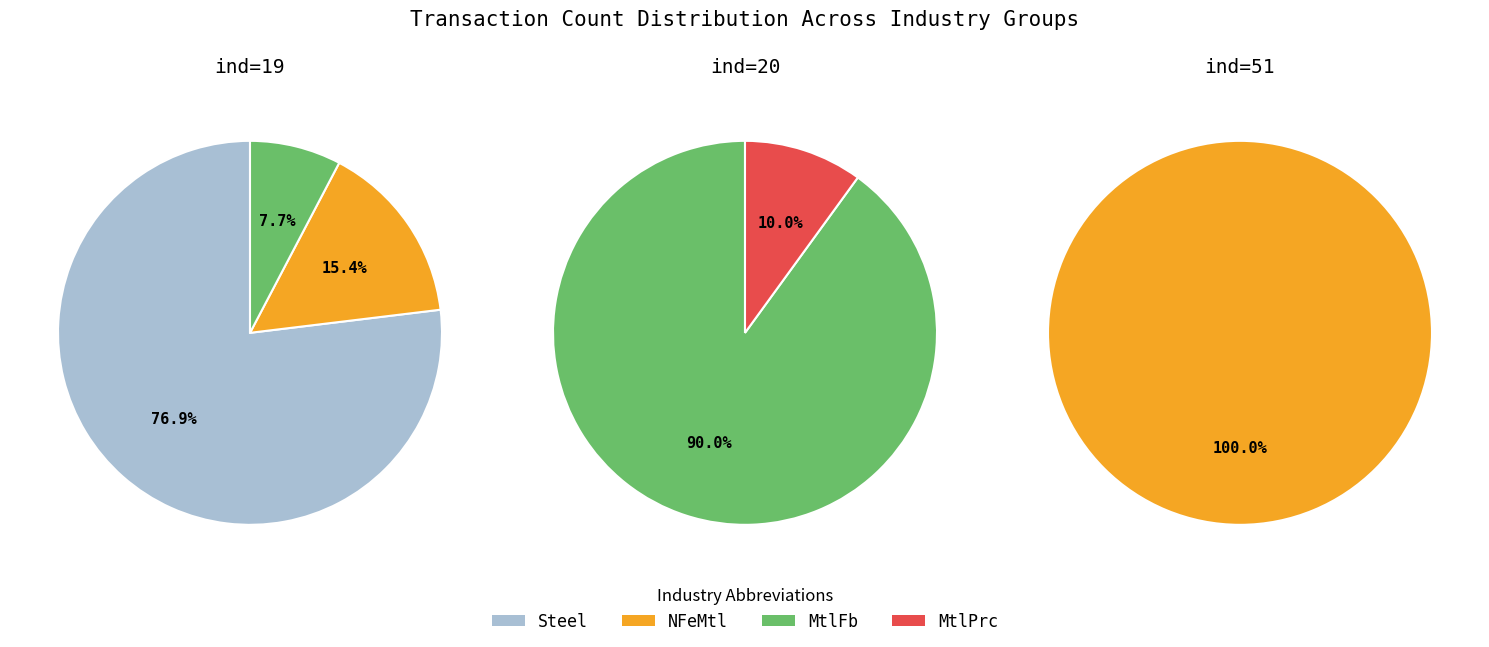

How many segments does this pie chart have?

4